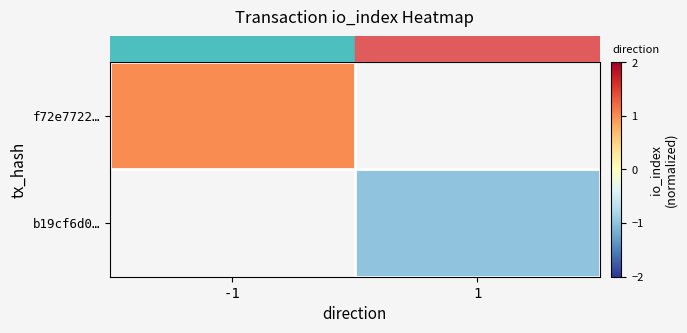

True or false: row_1 has a value of -0.5 at 1.

False